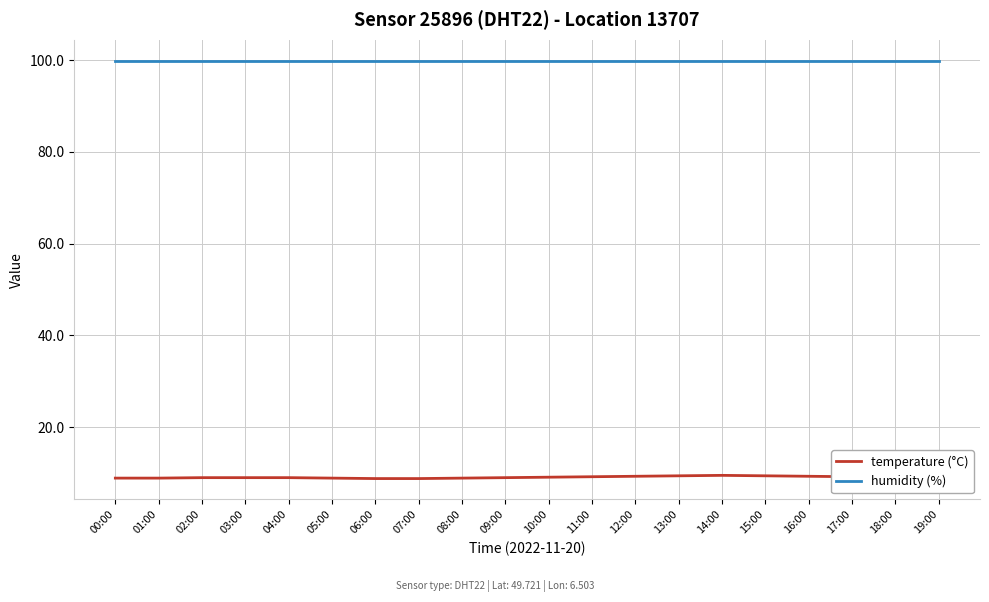

At how many categories does at least one series exceed 14?

20